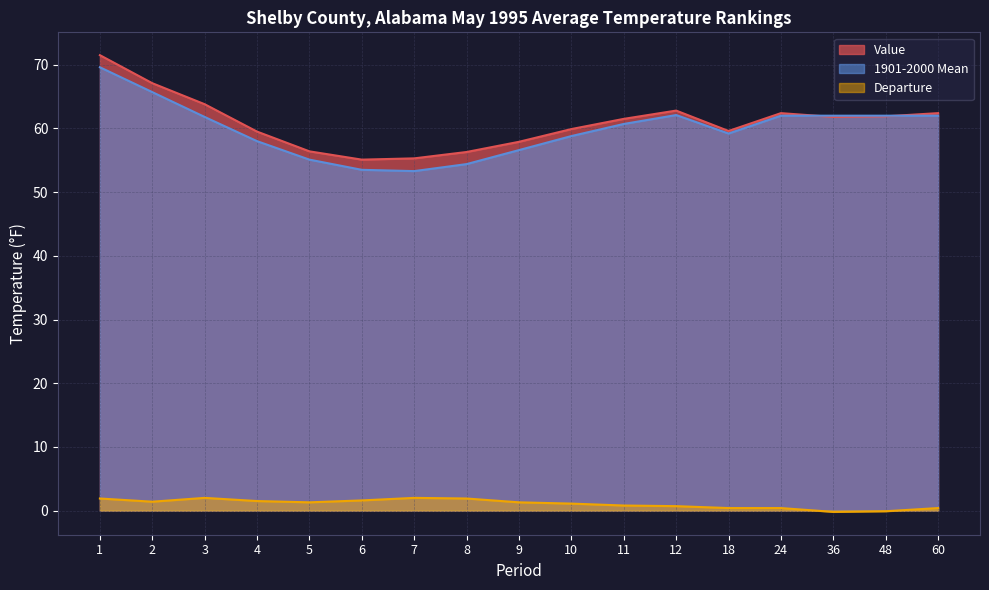

In Value, how many points are lower than both neighbors (excluding endpoints)?

3